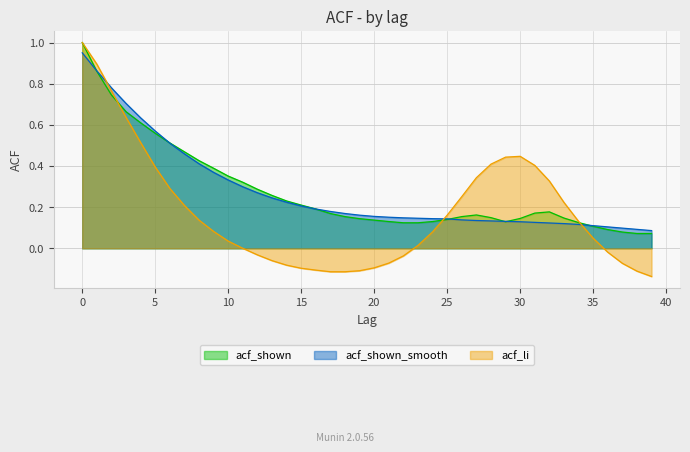

How many categories are shown in the chart?

40